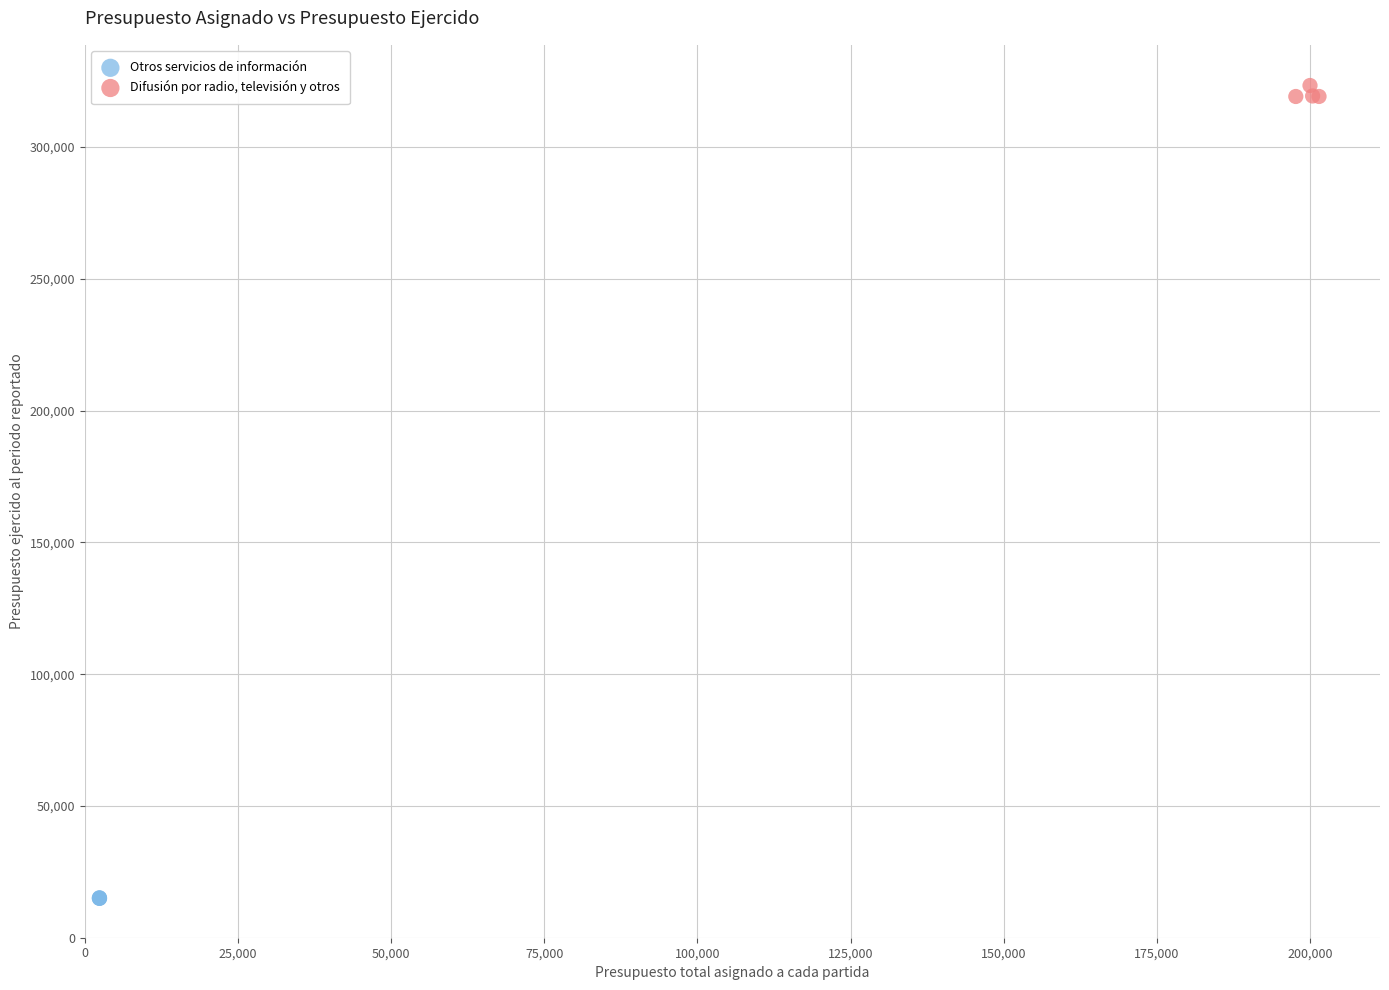

Which series contains the lowest Y value?

Otros servicios de información